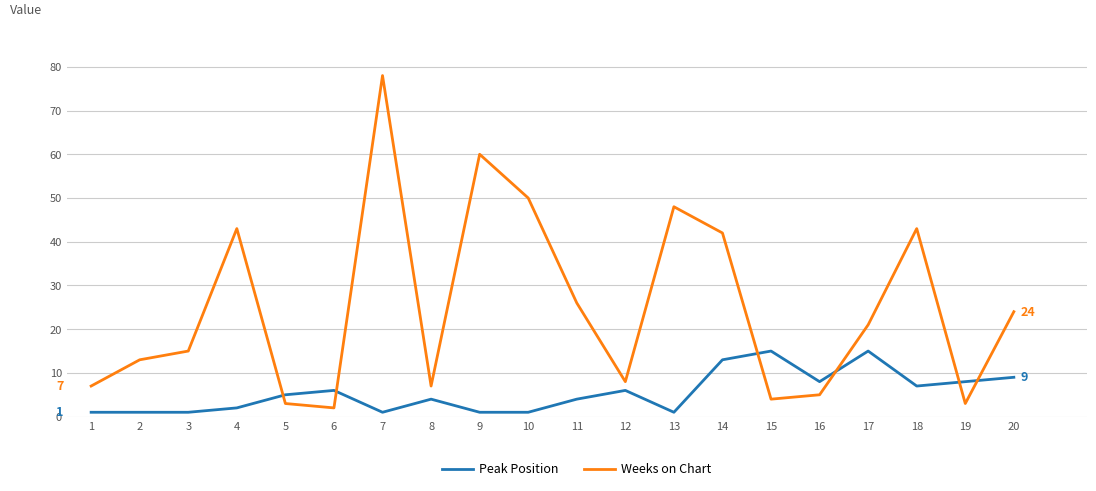

What is the approximate value of Weeks on Chart at 7, to the nearest 5?

80